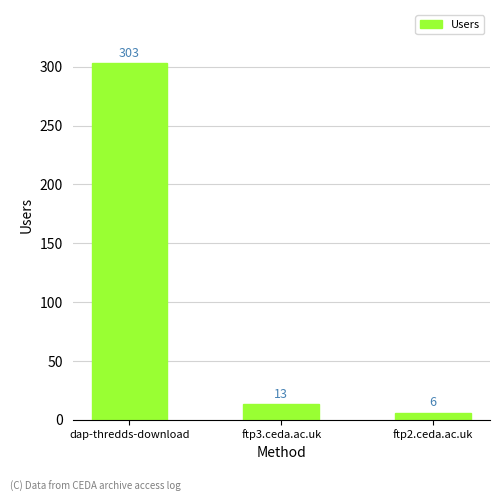

The chart shows a value of 303 at dap-thredds-download. True or false?

True